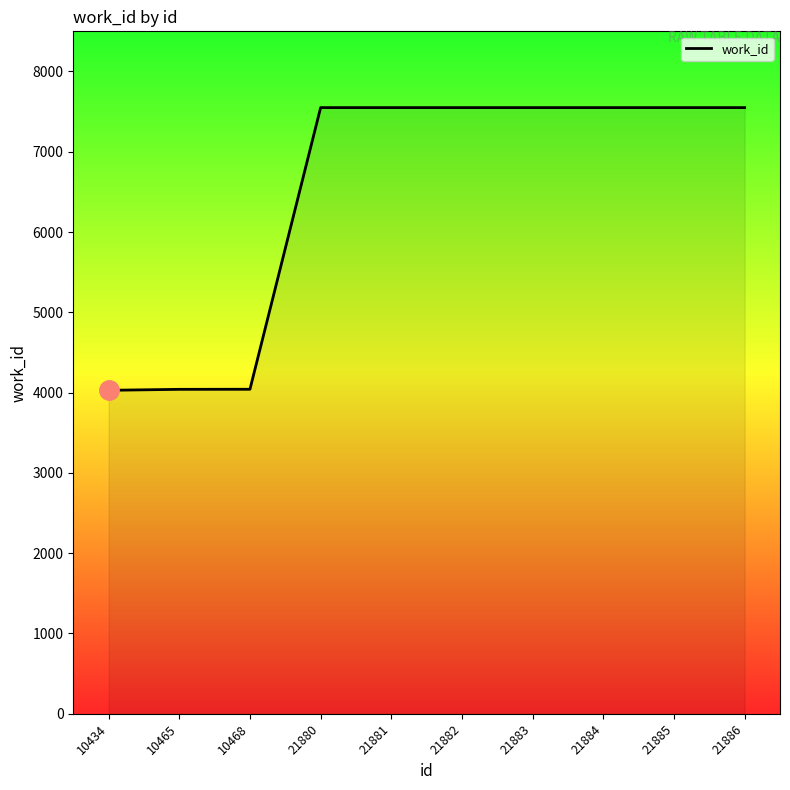

What is the maximum value shown in the chart?

7550